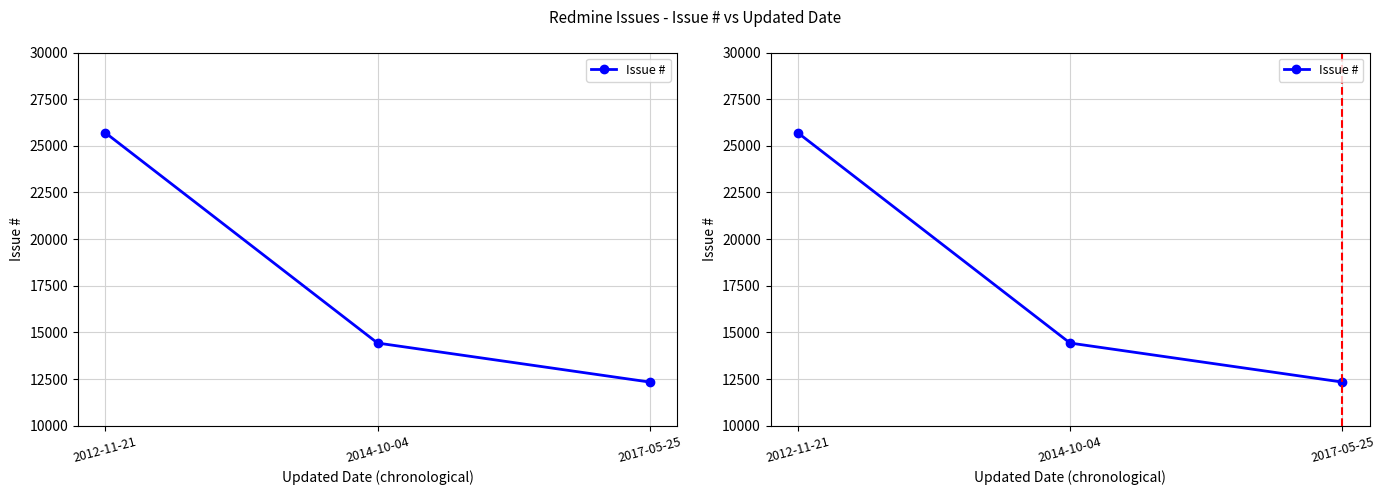

What is the average value?

17488